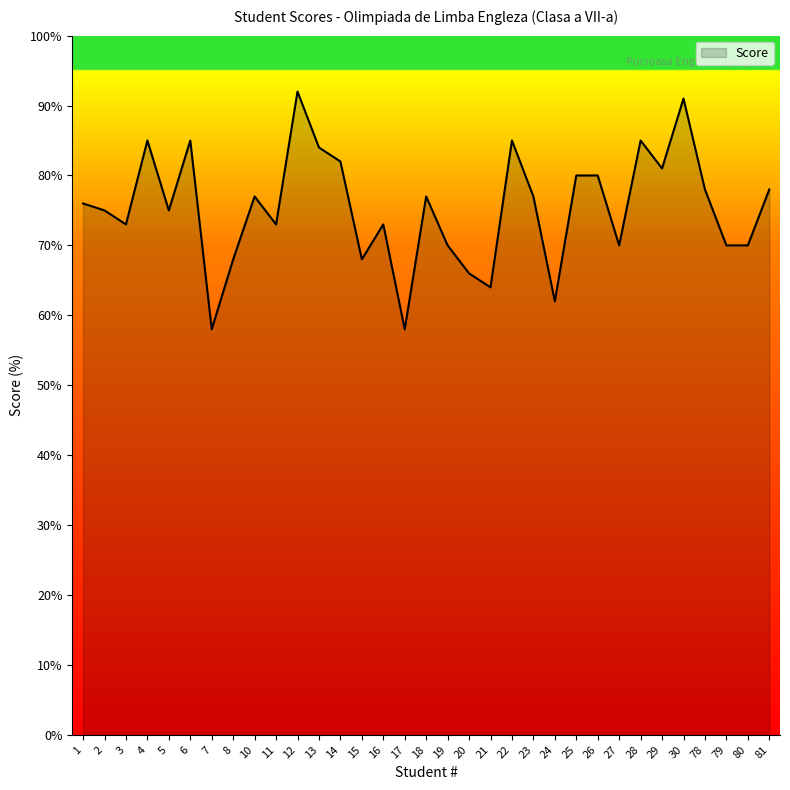

Does the chart have visible grid lines?

No